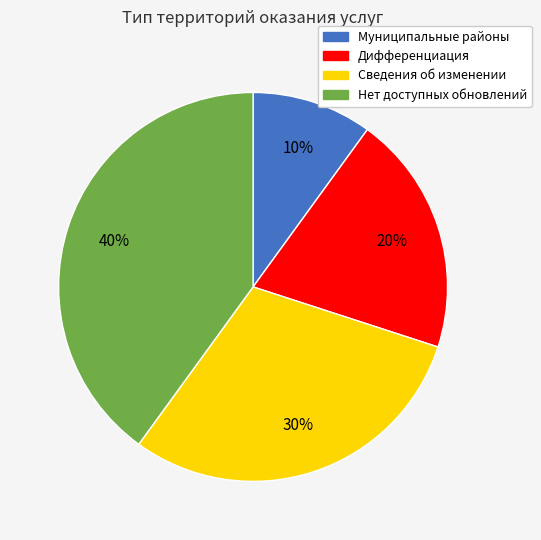

How many segments does this pie chart have?

4